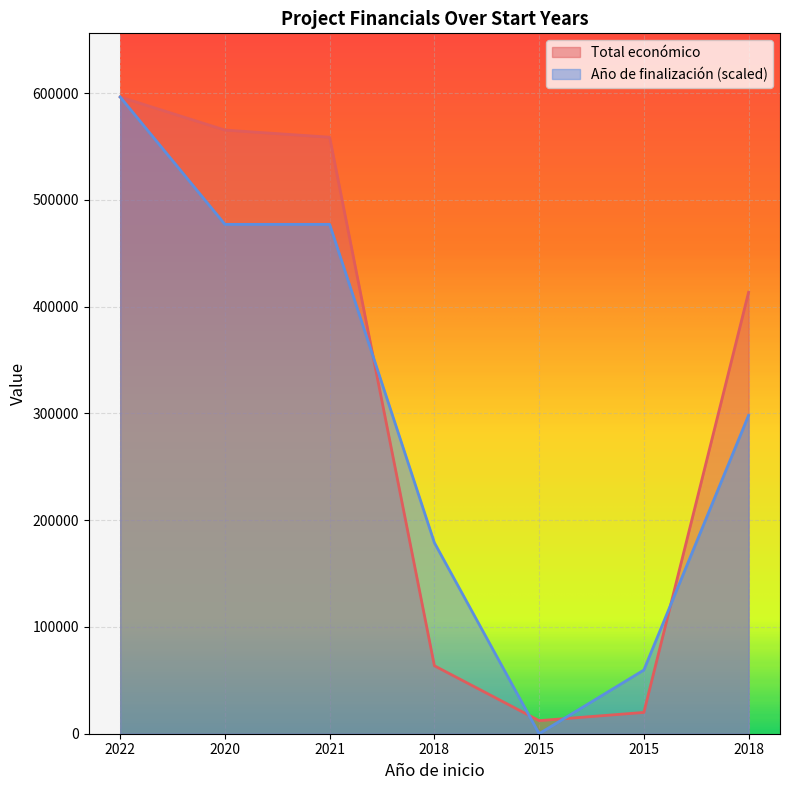

What is the difference between the Año de finalización values at 2015 and 2022?

536731.2